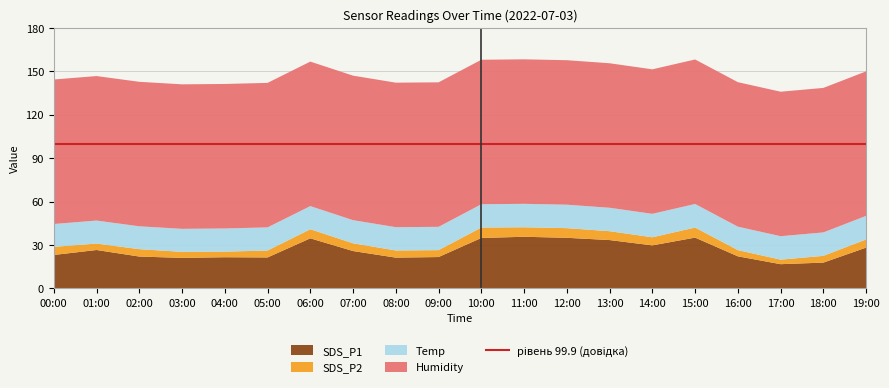

Reading left to right, what are all the values shown in this chart?

SDS_P1: 00:00=23.2	01:00=26.6	02:00=22.1	03:00=21.1	04:00=21.6	05:00=21.4	06:00=34.7	07:00=25.9	08:00=21.3	09:00=21.7	10:00=34.9	11:00=35.8	12:00=35.0	13:00=33.5	14:00=29.8	15:00=35.2	16:00=22.2	17:00=16.8	18:00=17.9	19:00=28.2
SDS_P2: 00:00=5.6	01:00=4.5	02:00=5.1	03:00=4.2	04:00=3.9	05:00=4.8	06:00=6.3	07:00=5.3	08:00=5.0	09:00=4.8	10:00=7.2	11:00=6.6	12:00=6.7	13:00=6.1	14:00=5.6	15:00=7.0	16:00=4.3	17:00=3.1	18:00=4.7	19:00=5.7
Temp: 00:00=15.8	01:00=15.9	02:00=15.8	03:00=15.9	04:00=16.0	05:00=16.0	06:00=16.0	07:00=16.0	08:00=16.1	09:00=16.1	10:00=16.1	11:00=16.2	12:00=16.2	13:00=16.2	14:00=16.2	15:00=16.3	16:00=16.2	17:00=16.2	18:00=16.2	19:00=16.3
Humidity: 00:00=99.9	01:00=99.9	02:00=99.9	03:00=99.9	04:00=99.9	05:00=99.9	06:00=99.9	07:00=99.9	08:00=99.9	09:00=99.9	10:00=99.9	11:00=99.9	12:00=99.9	13:00=99.9	14:00=99.9	15:00=99.9	16:00=99.9	17:00=99.9	18:00=99.9	19:00=99.9